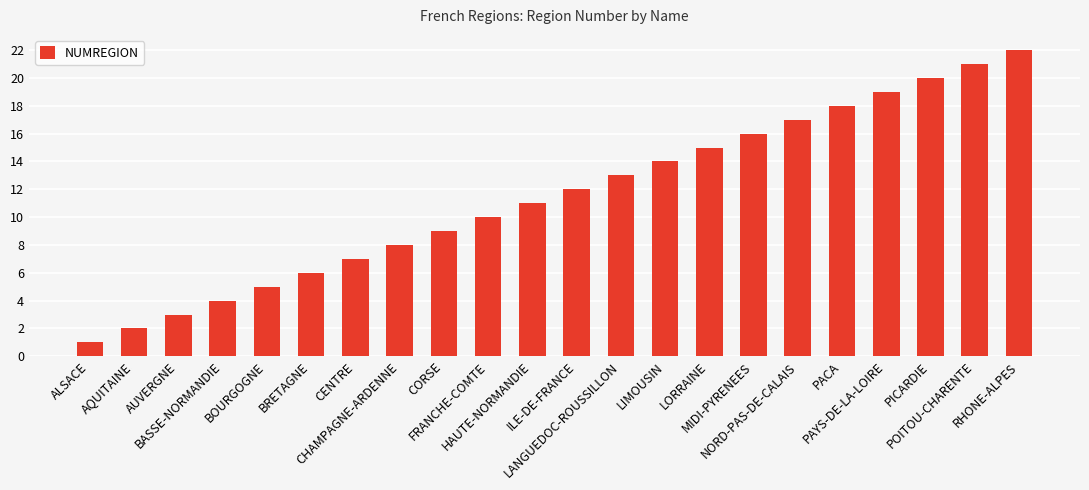

Which category has the lowest value across all series?

ALSACE